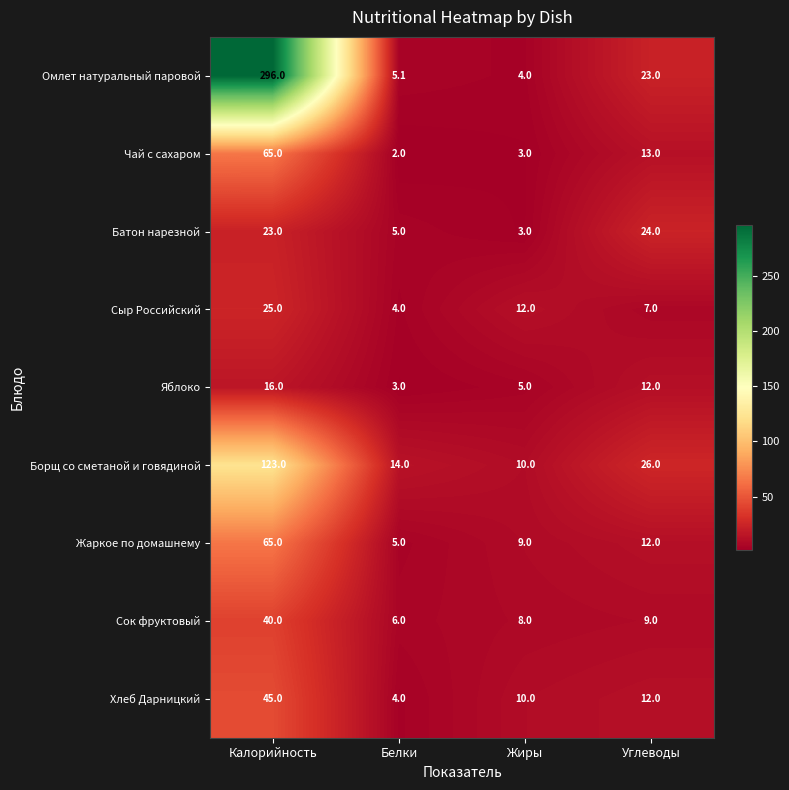

Which series has the widest spread of values?

Омлет натуральный паровой